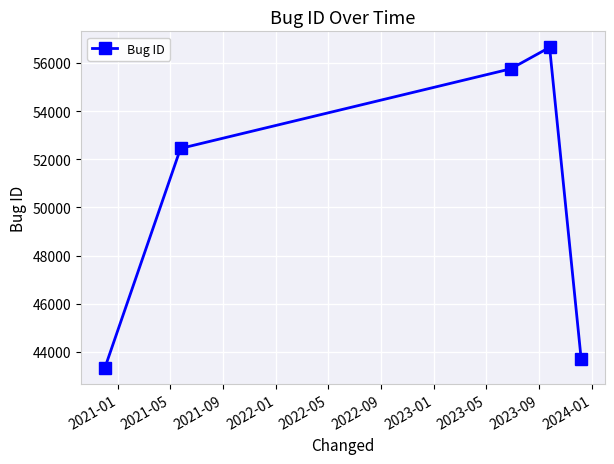

Reading left to right, what are all the values shown in this chart?

43330	52448	55753	56646	43691